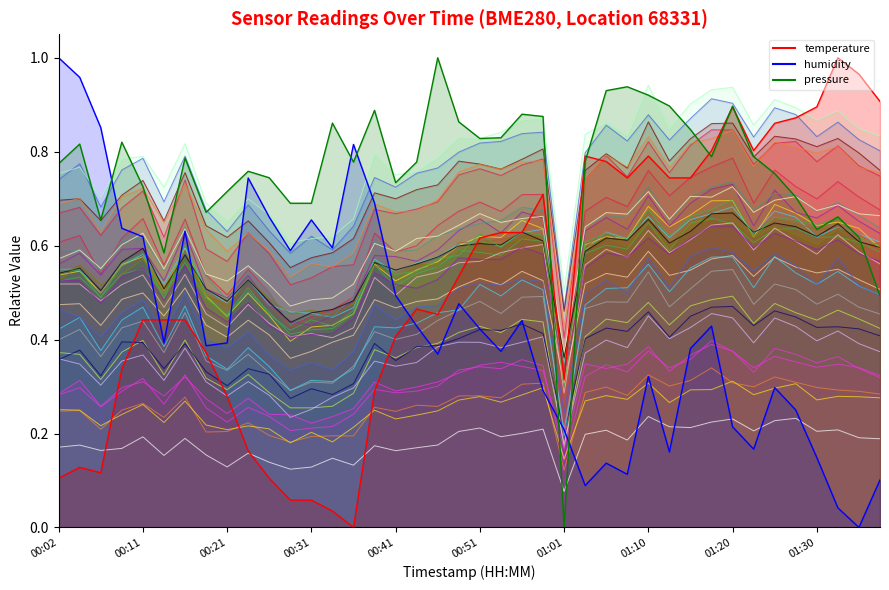

Is it true that pressure_norm equals 0.8 at 01:15?

True